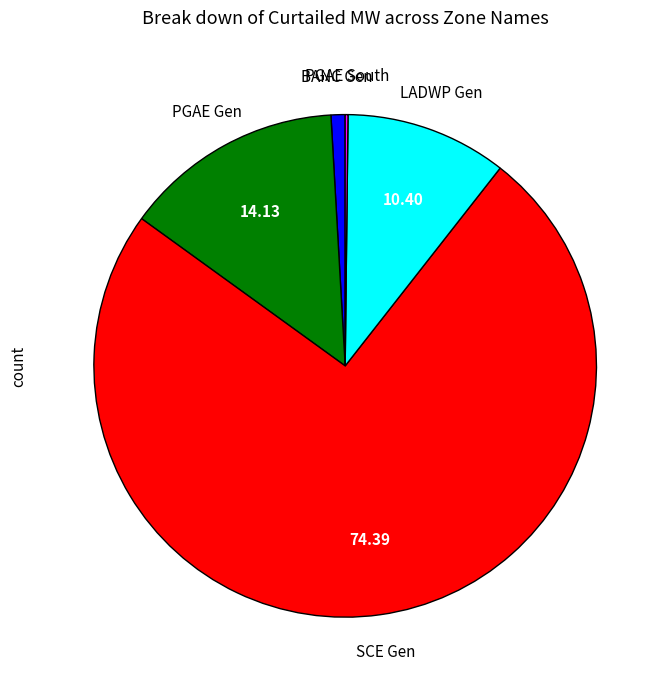

Is there any slice that represents more than half of the pie?

Yes